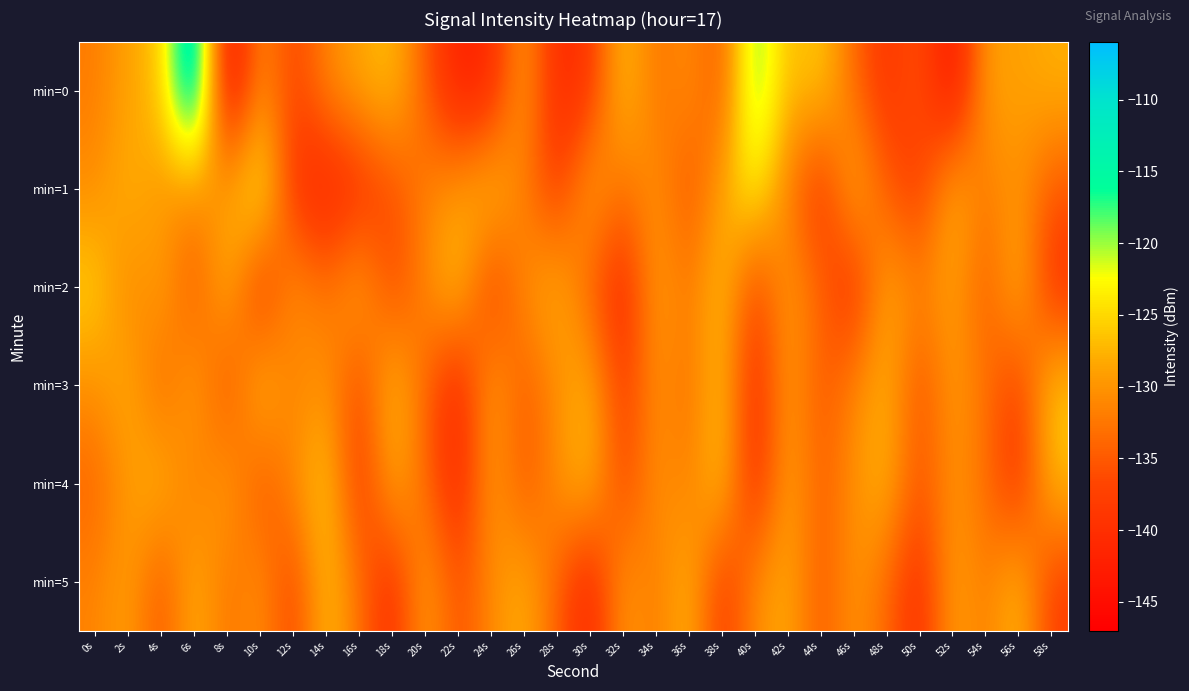

Reading right to left, transcribe all the data shown in this chart.

min=0: 58s=-127.8	56s=-129.0	54s=-128.9	52s=-144.8	50s=-135.1	48s=-139.4	46s=-133.7	44s=-125.4	42s=-127.6	40s=-116.9	38s=-135.6	36s=-130.2	34s=-133.1	32s=-126.0	30s=-139.0	28s=-141.1	26s=-128.4	24s=-141.0	22s=-142.5	20s=-134.6	18s=-126.4	16s=-128.4	14s=-131.2	12s=-137.5	10s=-129.9	8s=-146.7	6s=-106.4	4s=-126.7	2s=-128.6	0s=-132.1
min=1: 58s=-135.2	56s=-129.8	54s=-132.4	52s=-127.1	50s=-138.6	48s=-134.9	46s=-126.7	44s=-140.2	42s=-131.8	40s=-122.3	38s=-128.5	36s=-136.1	34s=-129.7	32s=-133.2	30s=-127.9	28s=-138.4	26s=-132.1	24s=-125.6	22s=-129.3	20s=-131.5	18s=-136.4	16s=-140.0	14s=-142.2	12s=-139.4	10s=-121.2	8s=-128.9	6s=-130.7	4s=-130.0	2s=-127.2	0s=-130.7
min=2: 58s=-139.7	56s=-126.5	54s=-135.3	52s=-128.6	50s=-131.4	48s=-127.9	46s=-140.5	44s=-133.8	42s=-129.1	40s=-137.7	38s=-126.2	36s=-132.5	34s=-128.8	32s=-141.1	30s=-134.6	28s=-127.3	26s=-130.4	24s=-138.9	22s=-125.7	20s=-131.2	18s=-136.8	16s=-127.6	14s=-133.1	12s=-129.5	10s=-140.3	8s=-126.8	6s=-135.9	4s=-128.4	2s=-131.7	0s=-125.3
min=3: 58s=-125.8	56s=-138.0	54s=-132.7	52s=-129.2	50s=-136.3	48s=-127.5	46s=-131.1	44s=-135.6	42s=-128.7	40s=-140.8	38s=-126.1	36s=-133.4	34s=-129.9	32s=-138.5	30s=-127.2	28s=-130.7	26s=-135.1	24s=-128.3	22s=-141.6	20s=-133.8	18s=-126.4	16s=-137.2	14s=-129.6	12s=-132.3	10s=-125.9	8s=-136.7	6s=-128.1	4s=-134.4	2s=-127.8	0s=-130.2
min=4: 58s=-126.8	56s=-139.6	54s=-133.3	52s=-129.7	50s=-135.9	48s=-127.1	46s=-130.3	44s=-134.8	42s=-128.2	40s=-140.9	38s=-125.5	36s=-132.2	34s=-129.8	32s=-137.4	30s=-126.6	28s=-130.1	26s=-135.7	24s=-128.9	22s=-141.3	20s=-133.5	18s=-127.7	16s=-139.1	14s=-125.3	12s=-130.6	10s=-136.1	8s=-128.5	6s=-132.8	4s=-126.9	2s=-129.4	0s=-134.2
min=5: 58s=-137.8	56s=-126.4	54s=-132.3	52s=-128.6	50s=-140.2	48s=-133.7	46s=-129.6	44s=-135.4	42s=-127.9	40s=-130.5	38s=-138.9	36s=-126.8	34s=-132.6	32s=-129.1	30s=-141.7	28s=-134.3	26s=-127.6	24s=-130.8	22s=-136.2	20s=-128.4	18s=-140.4	16s=-132.9	14s=-126.2	12s=-137.6	10s=-129.9	8s=-133.1	6s=-127.3	4s=-135.8	2s=-128.7	0s=-131.5